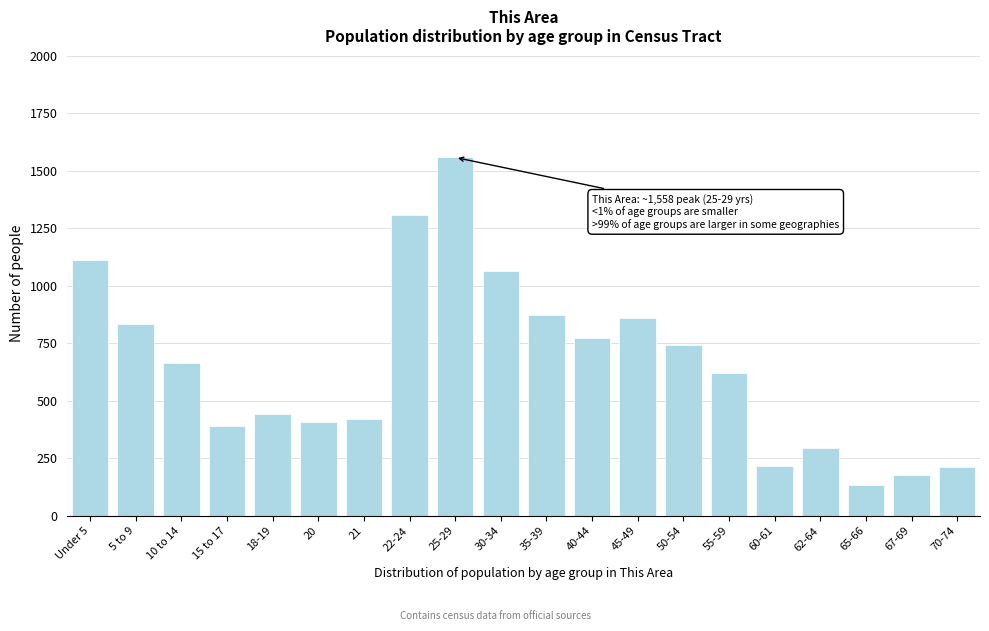

What is the average value?

655